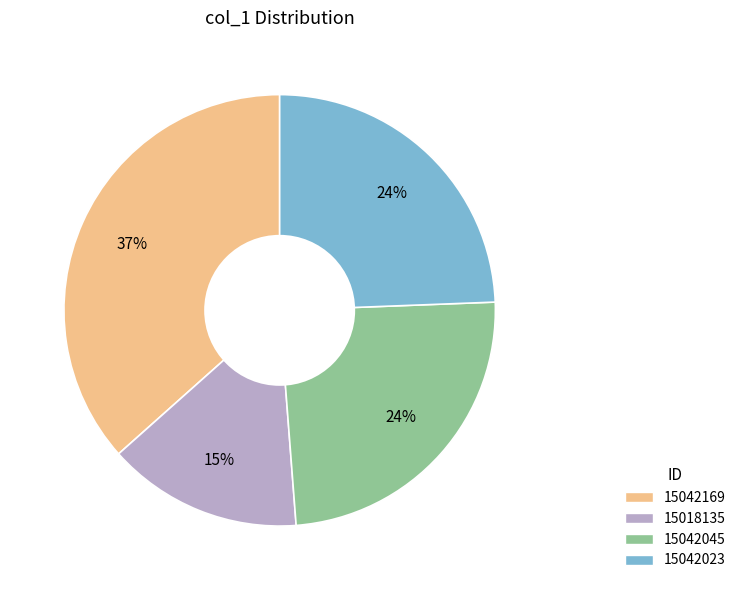

Does any single category account for the majority?

No